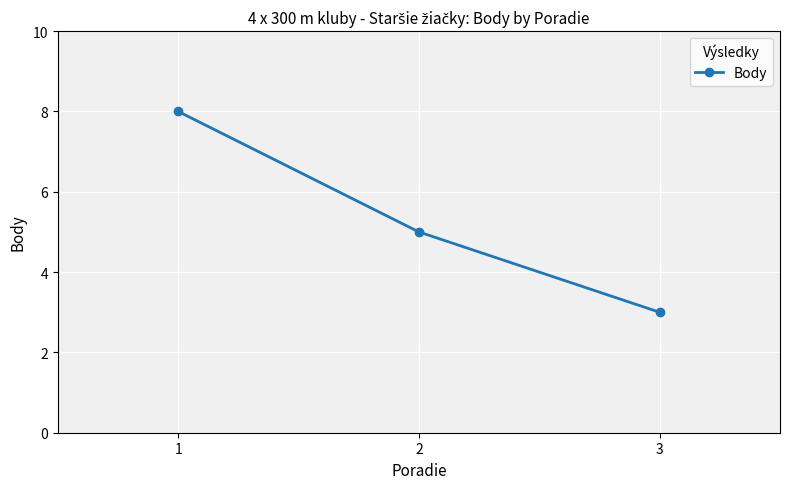

What is the smallest value displayed?

3